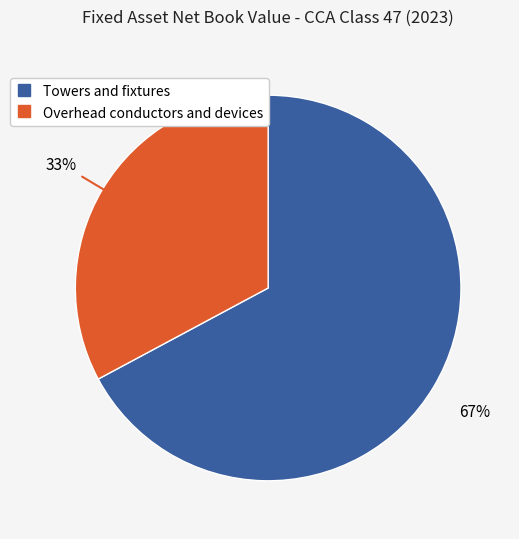

Between Overhead conductors and devices and Towers and fixtures, which is larger?

Towers and fixtures